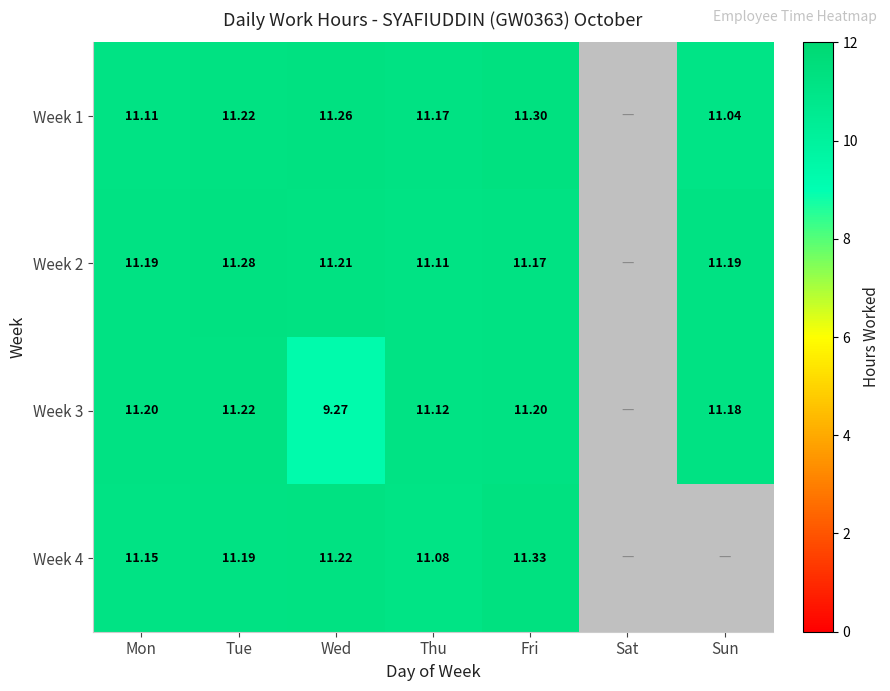

Which series has the largest range (max minus min)?

Week 3